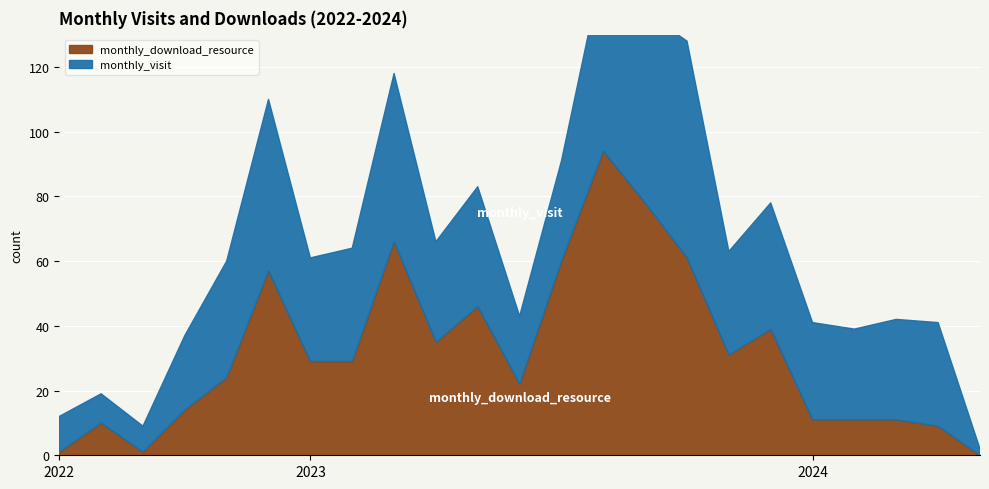

How many values in the monthly_download_resource series exceed 29?

10